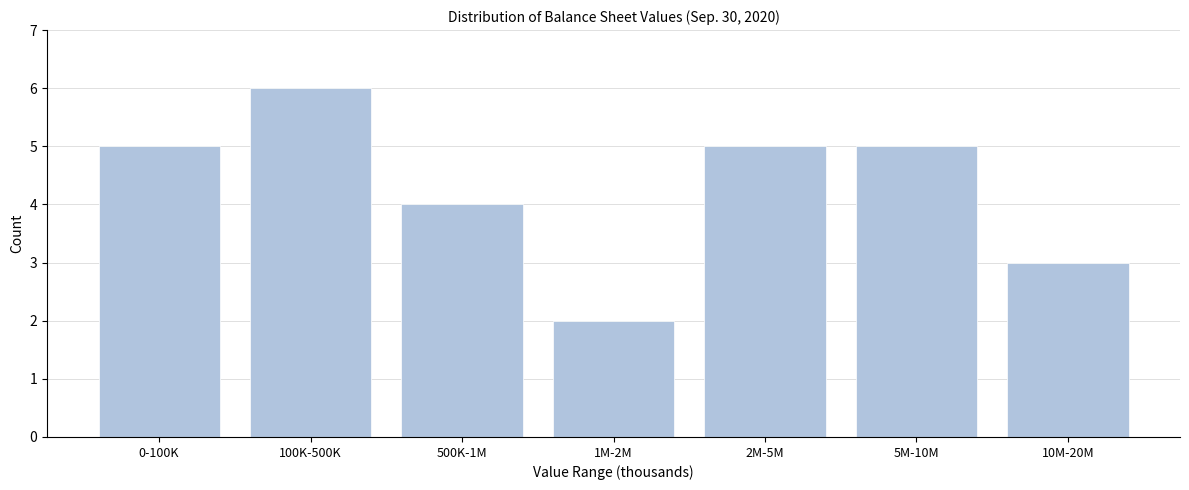

Reading left to right, transcribe all the data shown in this chart.

5	6	4	2	5	5	3